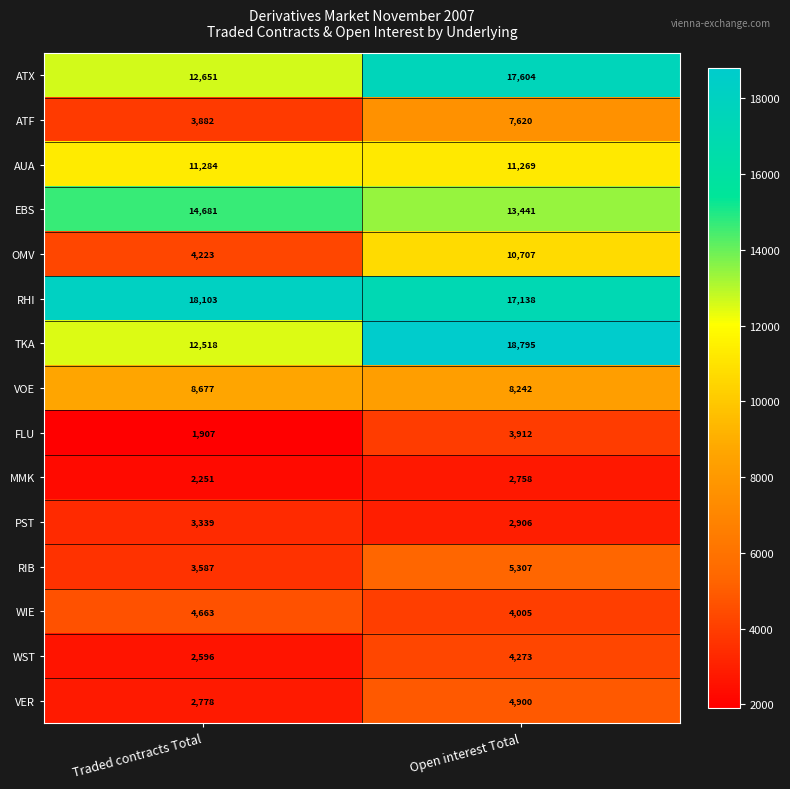

Which category has the lowest value in the PST series?

Open interest Total